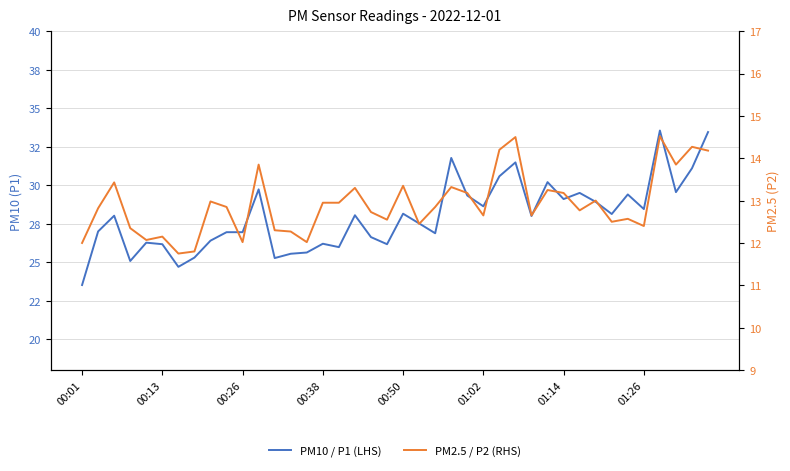

At 33, list the series in order from smallest to largest.

PM2.5 / P2 (RHS), PM10 / P1 (LHS)